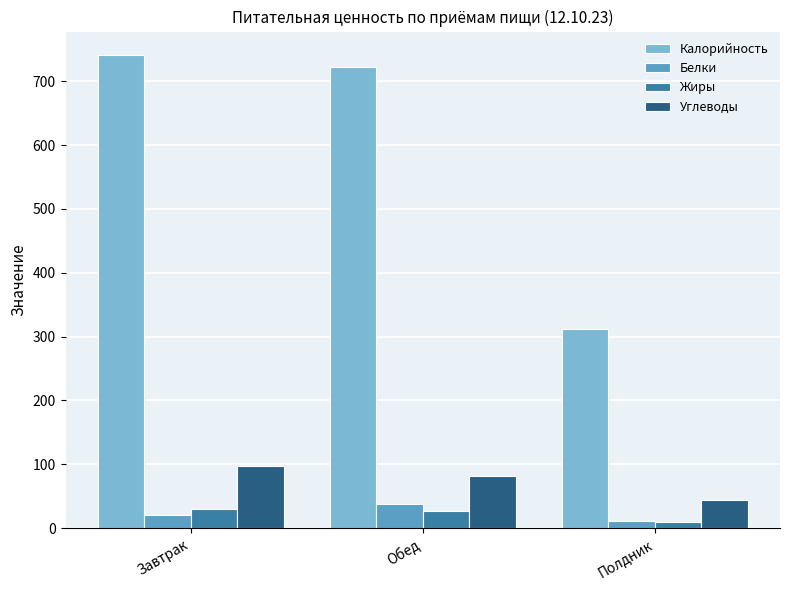

Are the bars horizontal?

No